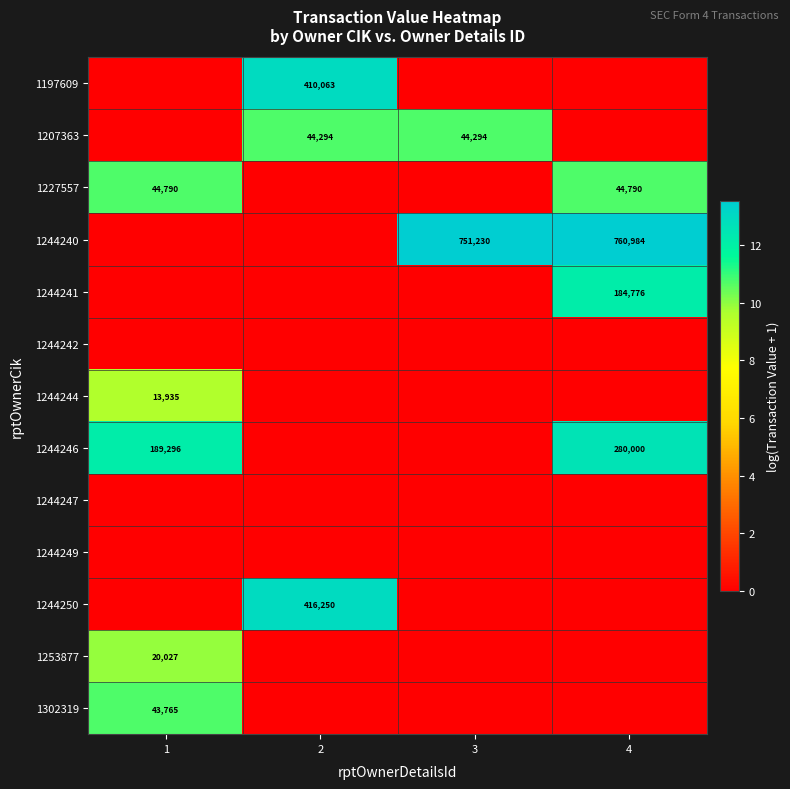

Is it true that 1227557 equals 44790 at 4?

True